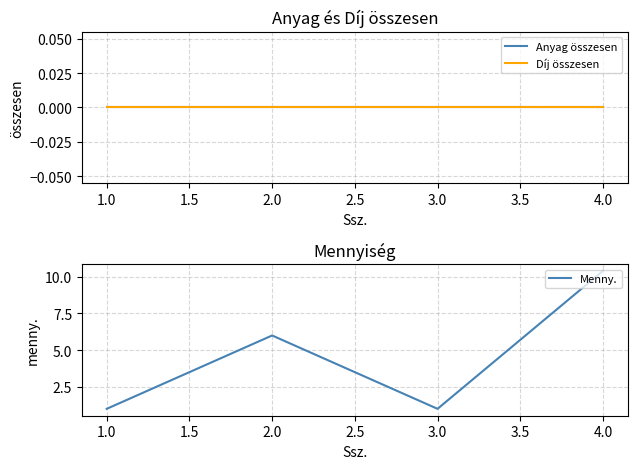

What are all the series names shown in the legend?

Anyag összesen, Díj összesen, Menny.